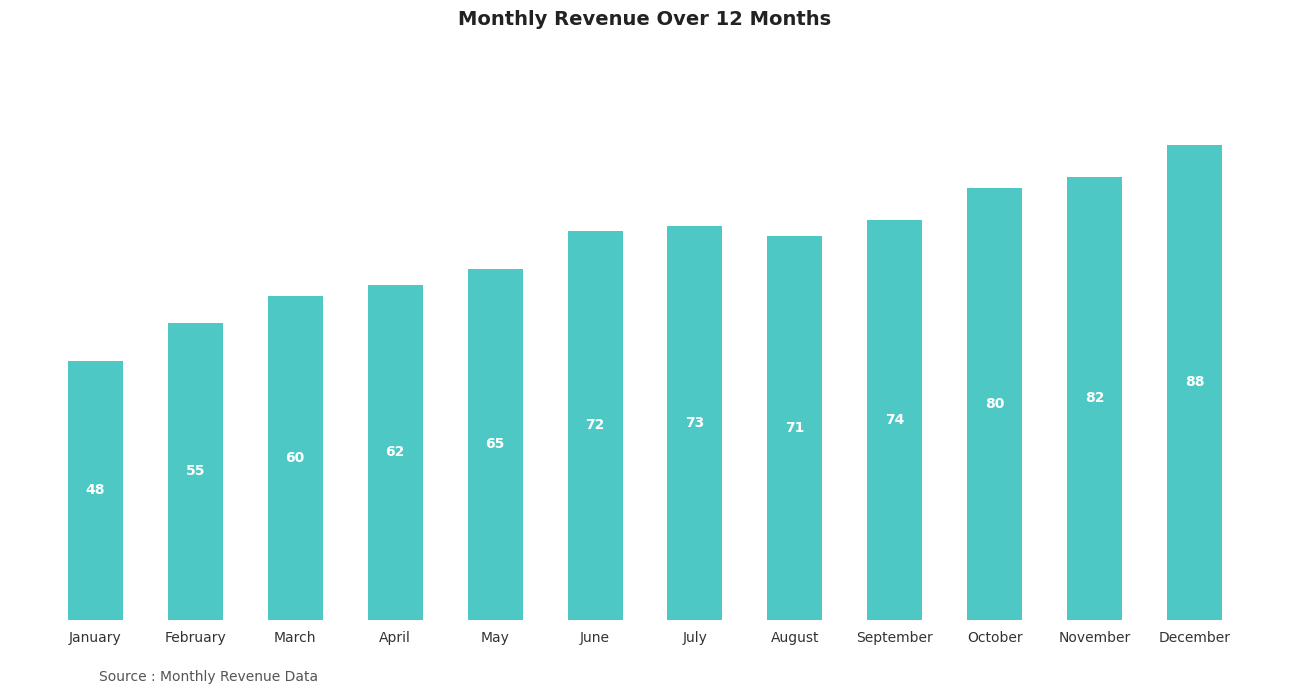

What is the value of the 1st bar from the left?

48